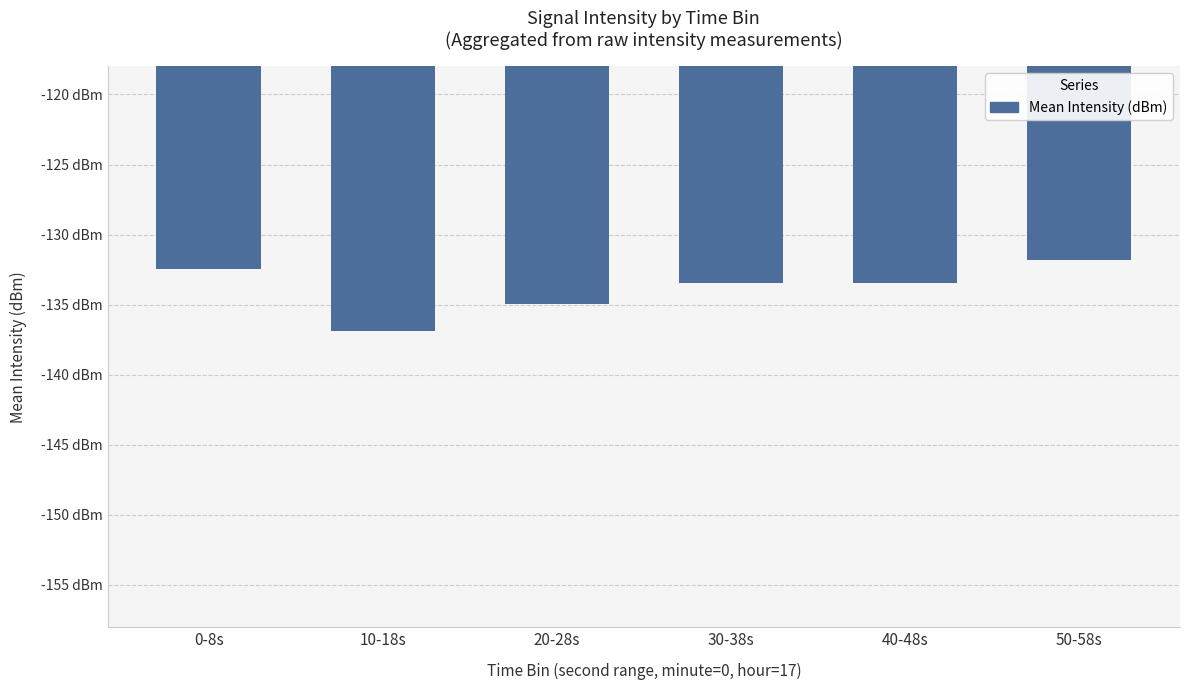

Rank the categories by value from lowest to highest.

10-18s, 20-28s, 40-48s, 30-38s, 0-8s, 50-58s